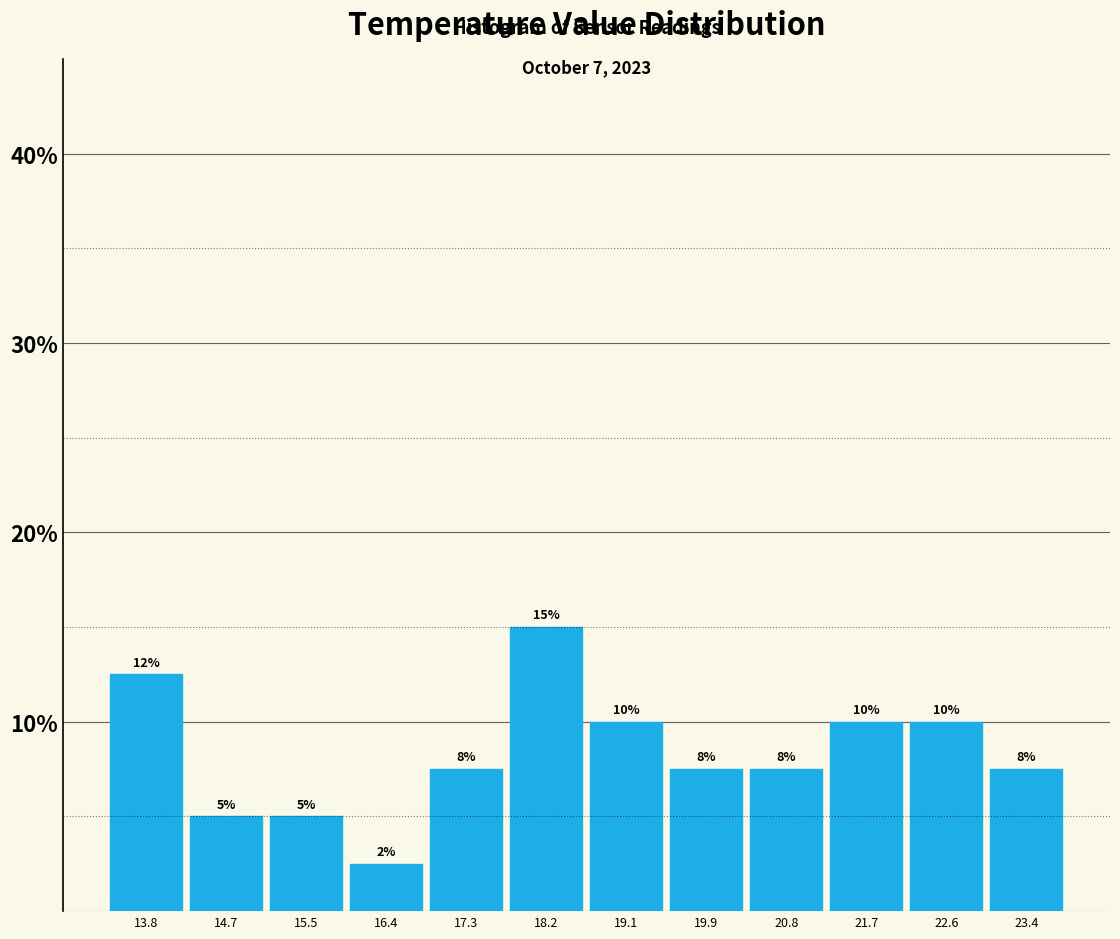

Which range on the x-axis has the tallest bar?

17.73 to 18.61